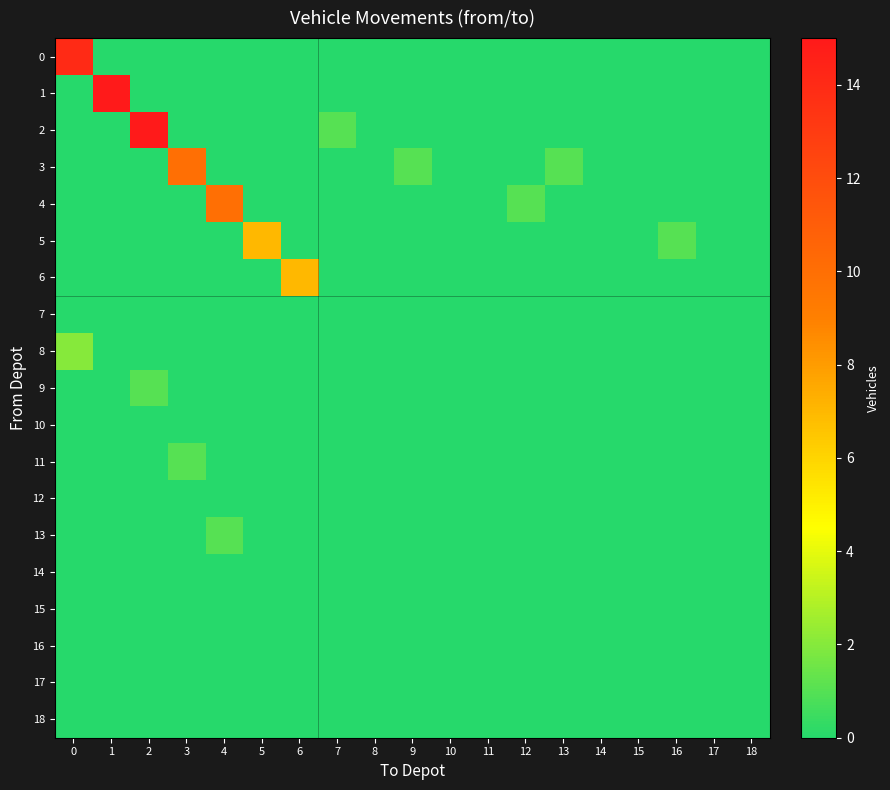

How many categories are shown in the chart?

19